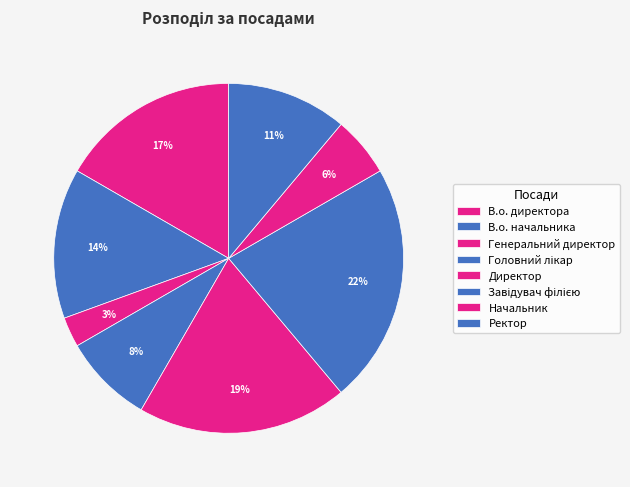

What is the ratio of the value at В.о. директора to the value at Директор?

0.9